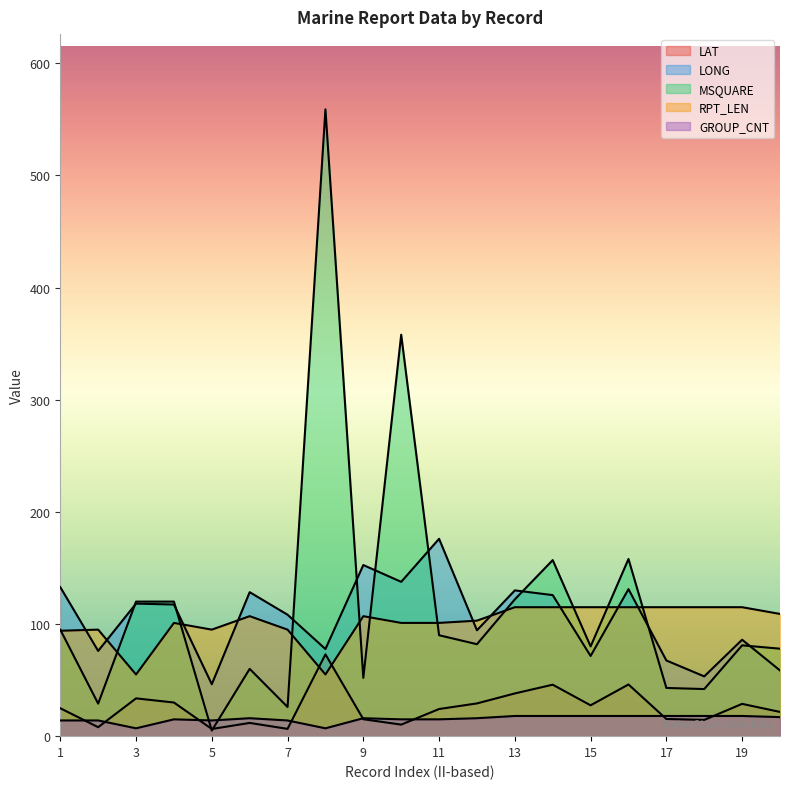

Reading left to right, list all the values displayed in this chart.

LAT: 24.9	8.0	33.7	30.0	6.4	11.8	6.5	73.0	15.1	10.3	24.2	29.2	38.1	45.9	27.5	46.1	15.3	14.5	28.8	21.6
LONG: 132.9	76.0	118.2	117.4	46.3	128.4	108.3	77.7	152.6	137.6	176.0	94.4	130.0	125.8	71.5	131.1	67.5	53.3	86.0	58.6
MSQUARE: 95.0	29.0	120.0	120.0	5.0	60.0	26.0	559.0	52.0	358.0	90.0	82.0	122.0	157.0	80.0	158.0	43.0	42.0	81.0	78.0
RPT_LEN: 94.0	95.0	55.0	101.0	95.0	107.0	95.0	55.0	107.0	101.0	101.0	103.0	115.0	115.0	115.0	115.0	115.0	115.0	115.0	109.0
GROUP_CNT: 14.0	14.0	7.0	15.0	14.0	16.0	14.0	7.0	16.0	15.0	15.0	16.0	18.0	18.0	18.0	18.0	18.0	18.0	18.0	17.0